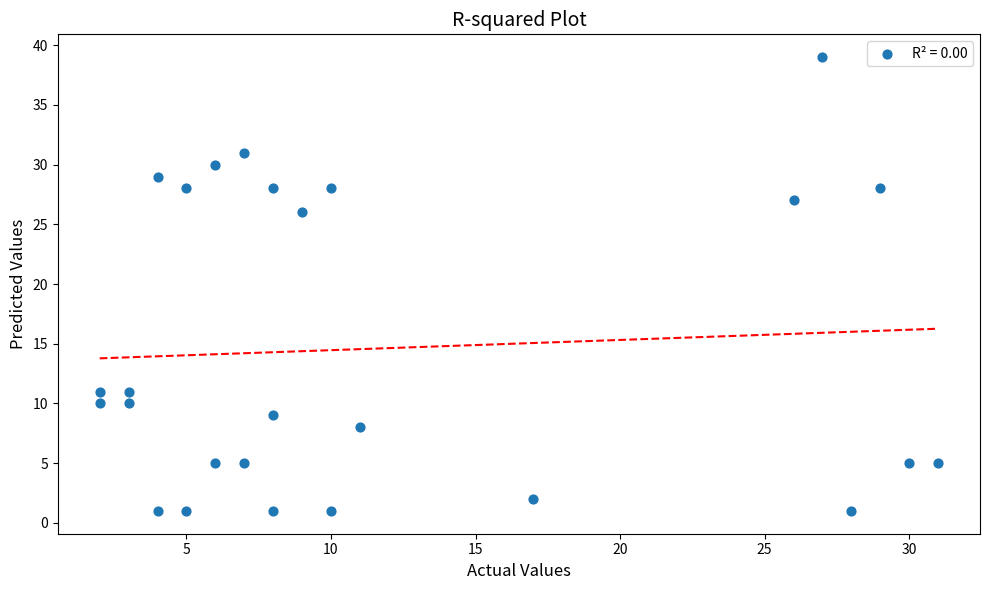

What is the range of X values (max minus min)?

29